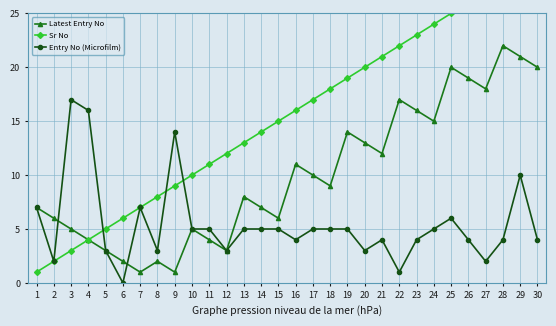

What value does the Latest Entry No series have at 15, to the nearest 5?

5